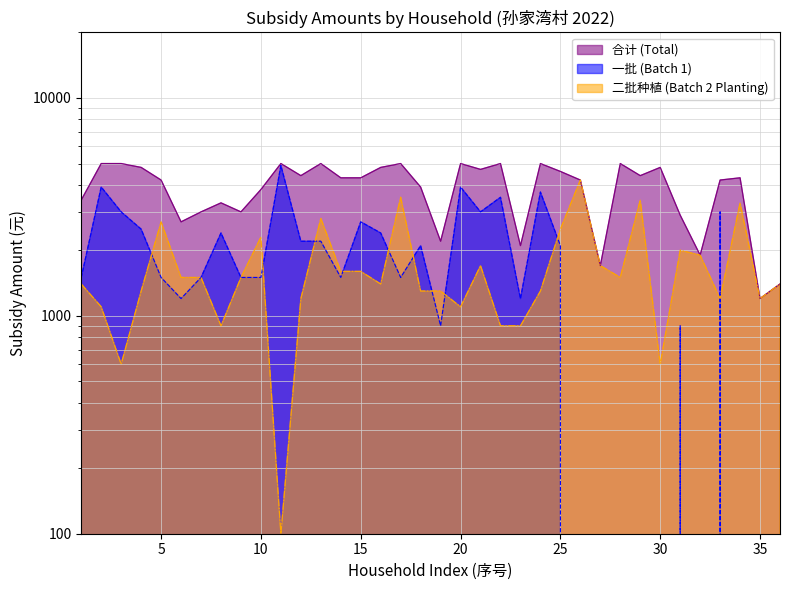

What is the value of the 一批 (Batch 1) point at the 10th from the left?

1500